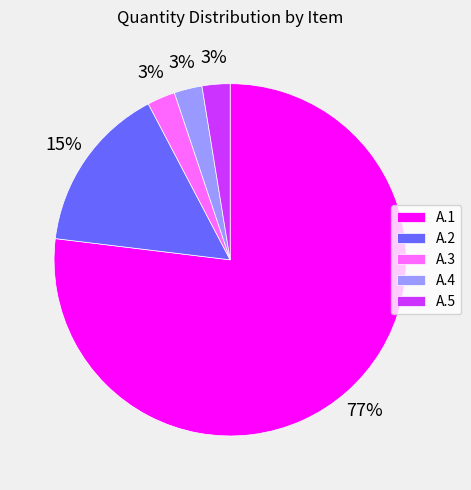

Do A.3 and A.5 together represent more than half of the pie?

No